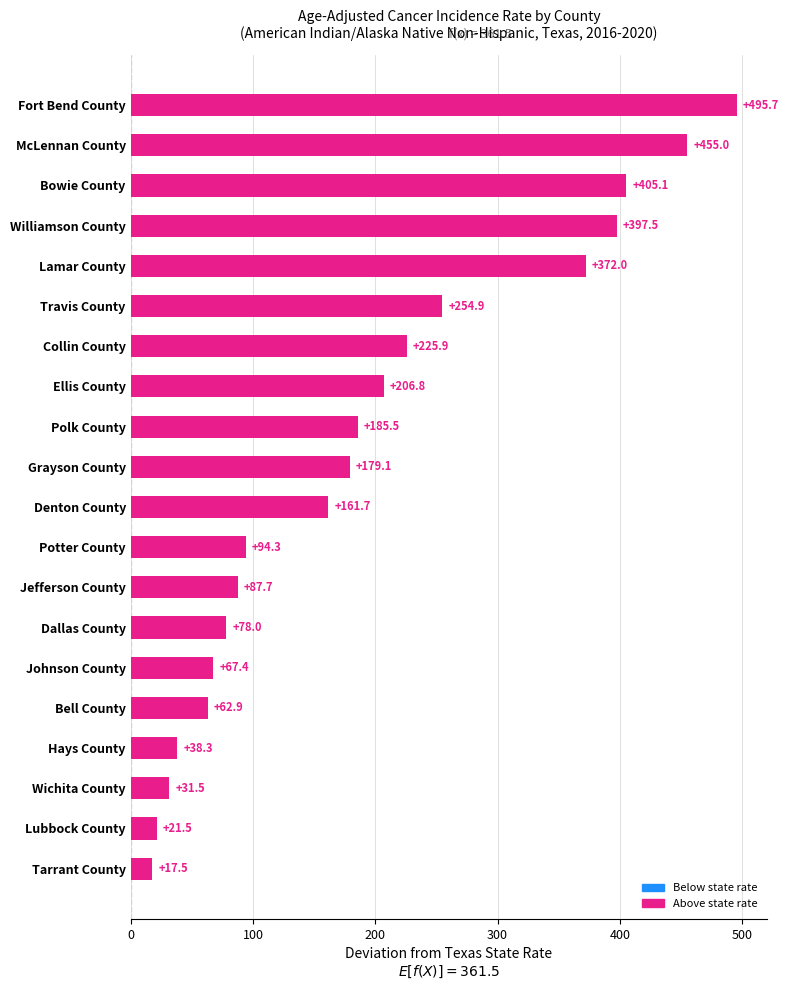

How many bars are there in total?

20